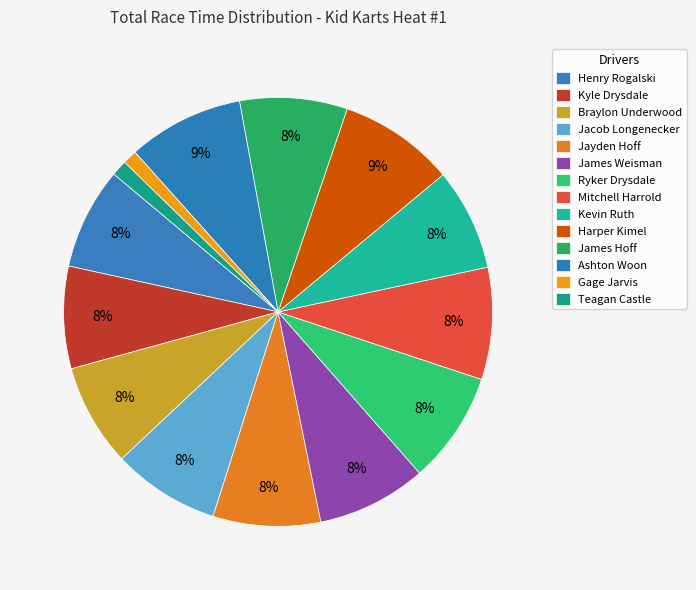

Which has a higher value, Braylon Underwood or James Hoff?

James Hoff